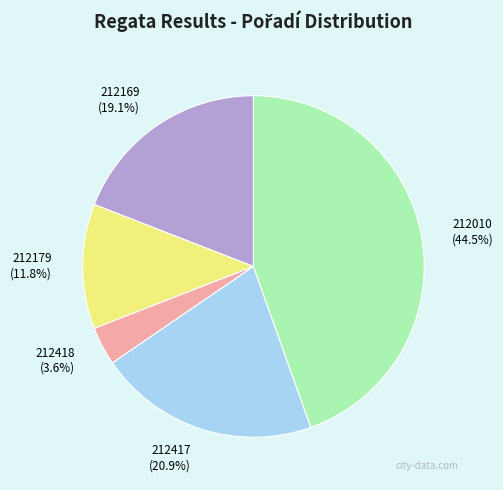

How many segments does this pie chart have?

5